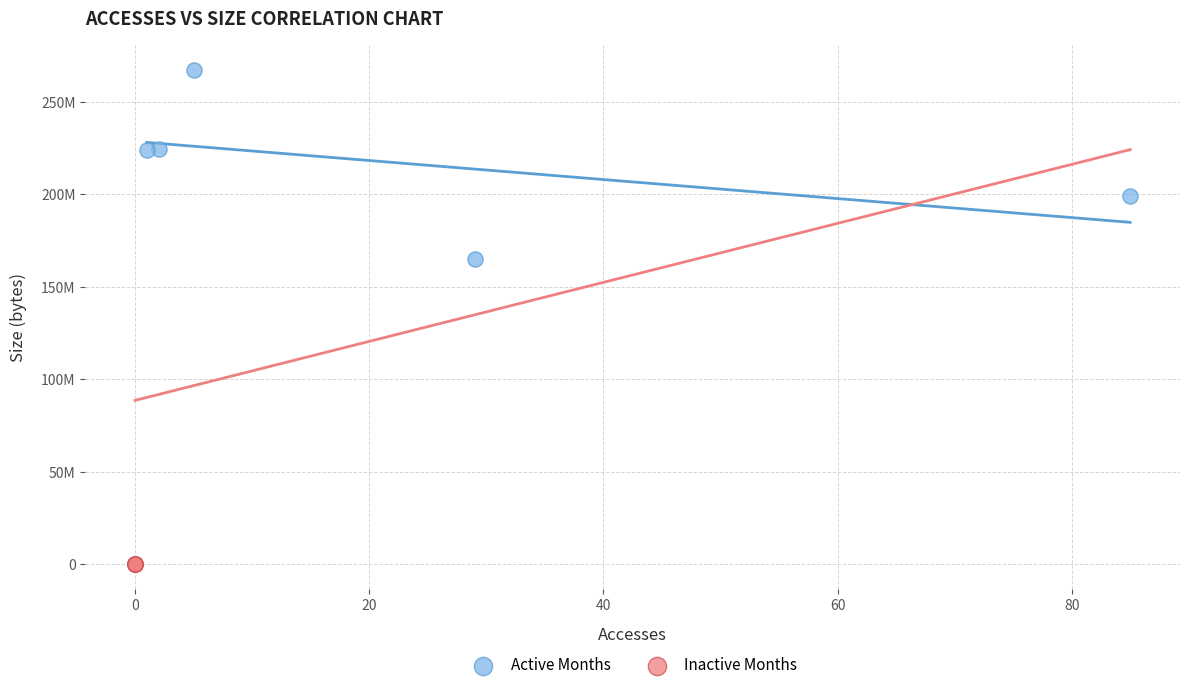

What are all the series names shown in the legend?

Active Months, Inactive Months